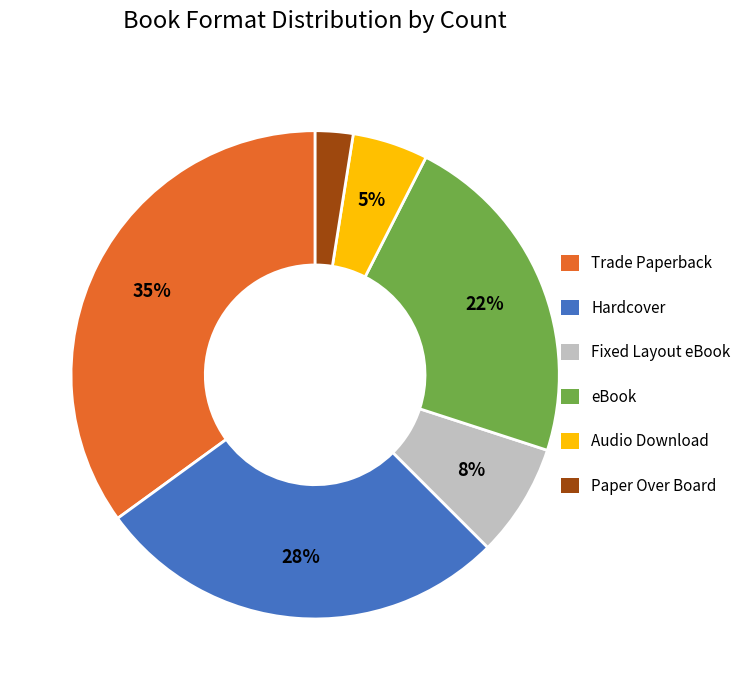

Is Trade Paperback the majority of the pie?

No